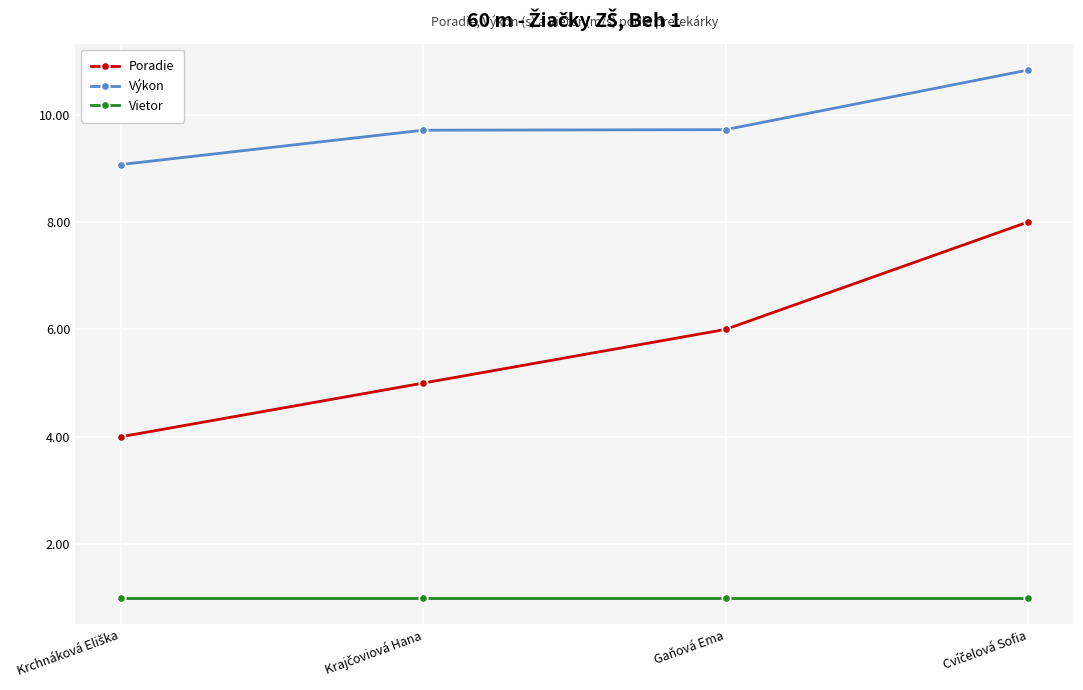

Reading left to right, what are all the values shown in this chart?

Poradie: 4.0	5.0	6.0	8.0
Výkon: 9.1	9.7	9.7	10.8
Vietor: 1.0	1.0	1.0	1.0